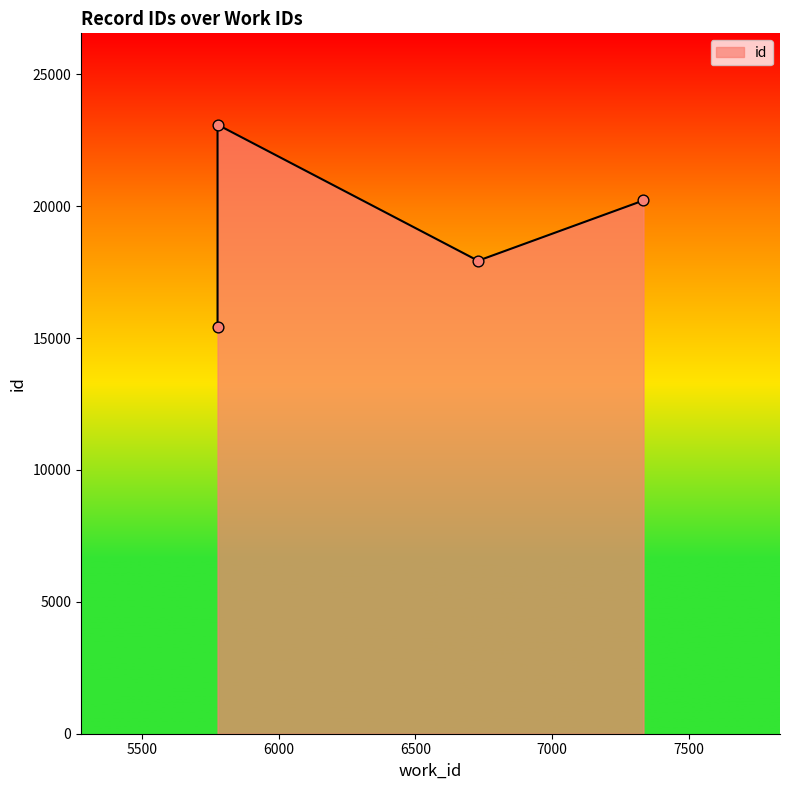

What is the change in value from 5775 to 5775?

+7685